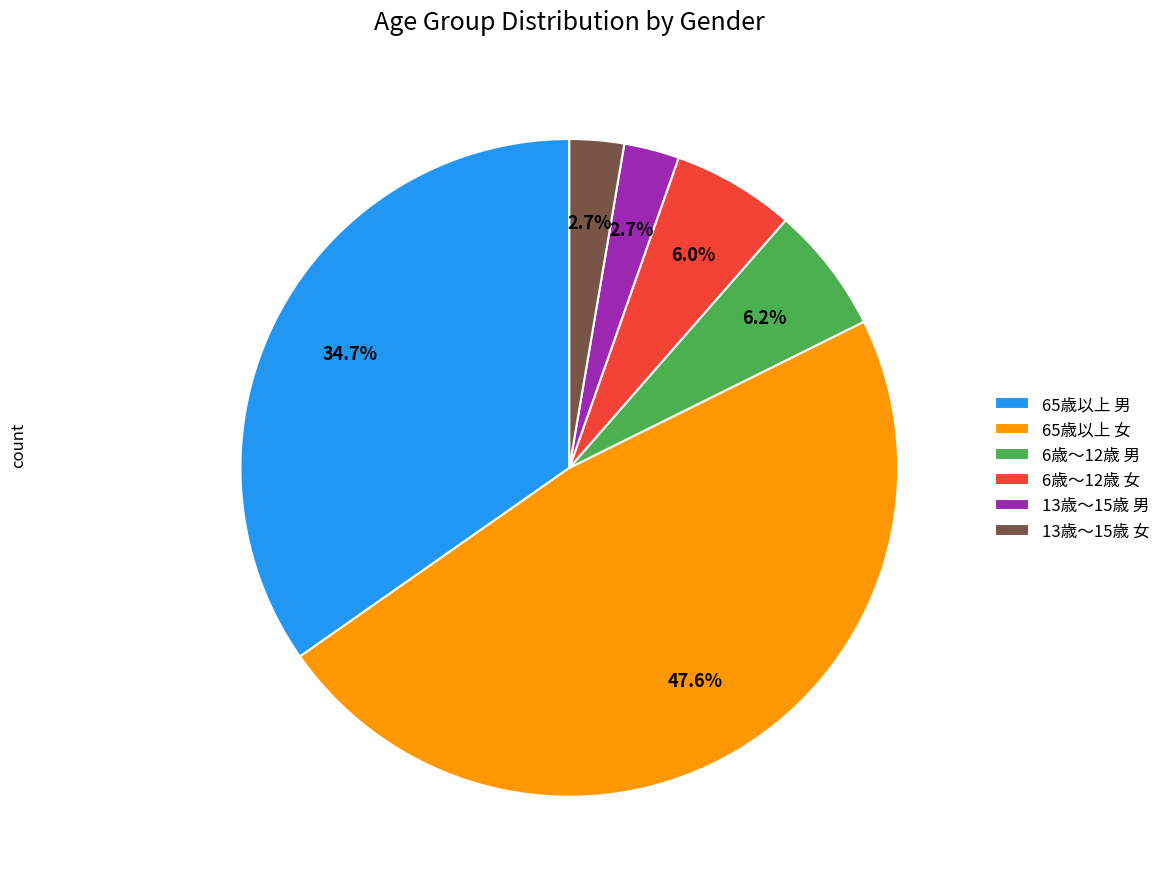

Which slice is the largest?

65歳以上 女